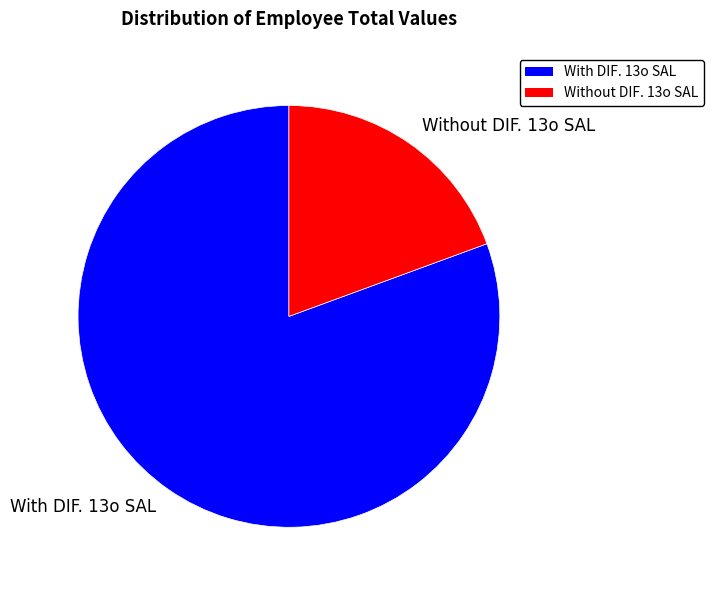

Combined, do Without DIF. 13o SAL and With DIF. 13o SAL account for over 50%?

Yes